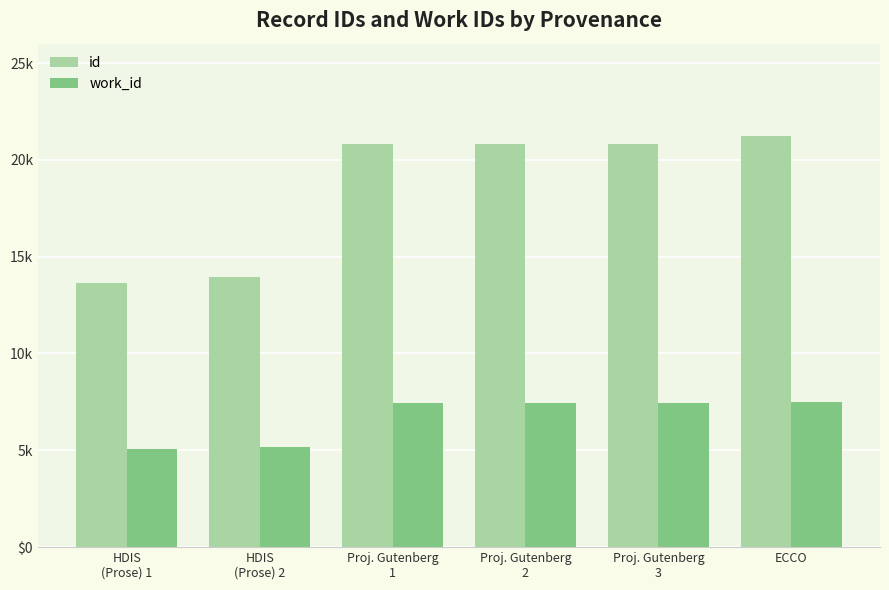

At which category does the chart reach its minimum across all series?

HDIS
(Prose) 1